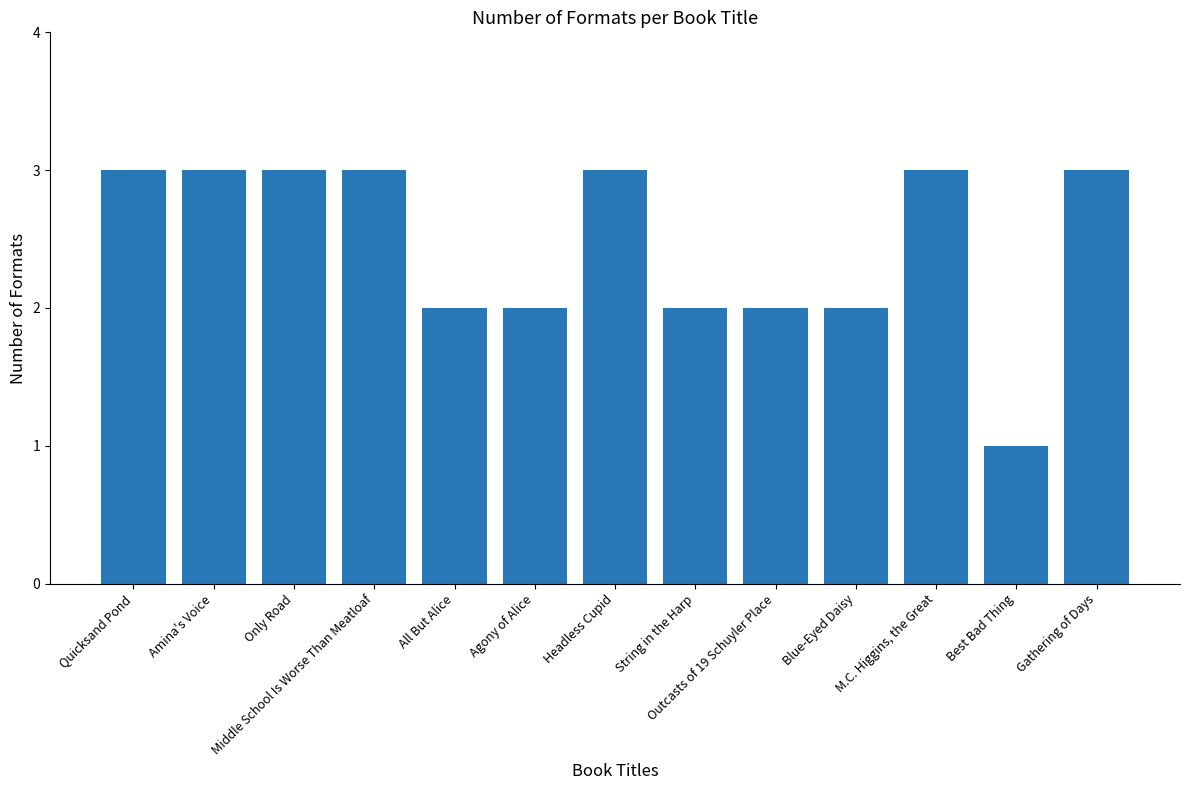

What position from the right is String in the Harp?

6